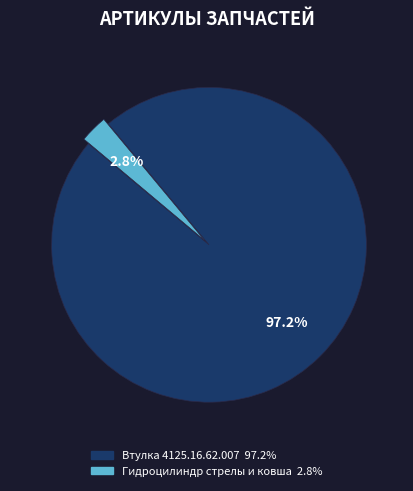

Rank the categories by value from lowest to highest.

Гидроцилиндр стрелы и ковша, Втулка 4125.16.62.007